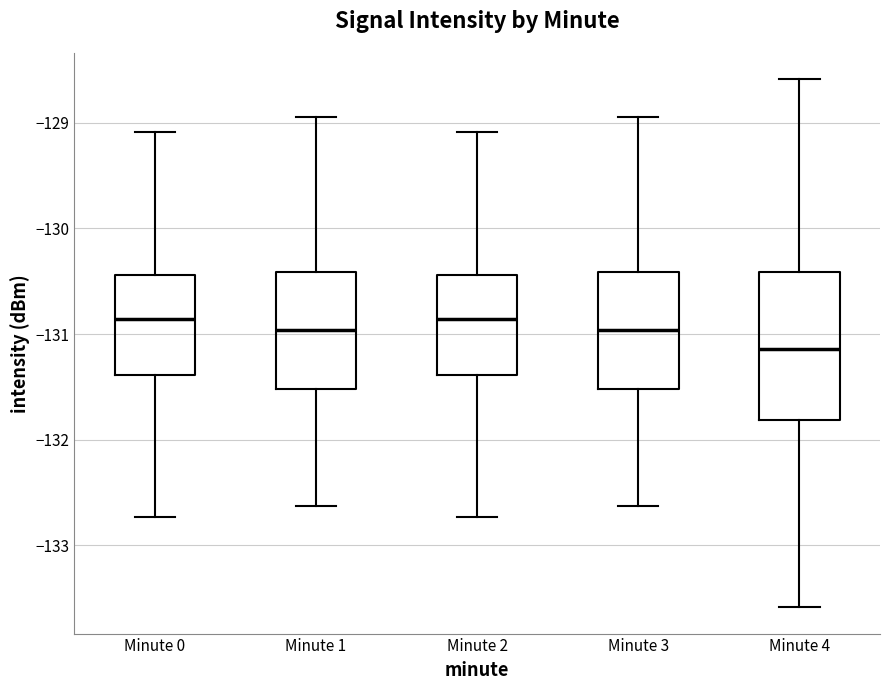

Where is the upper edge of the box for Minute 4 on the y-axis? The values are not printed on the chart, so give them approximately, as read against the axis.

-130.4